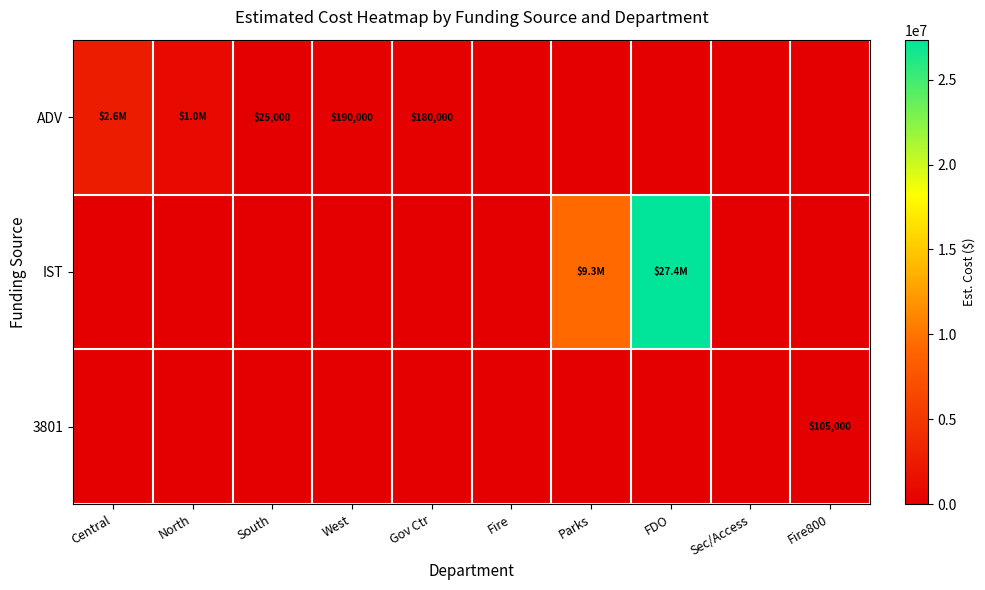

What is the greatest value displayed?

27350000